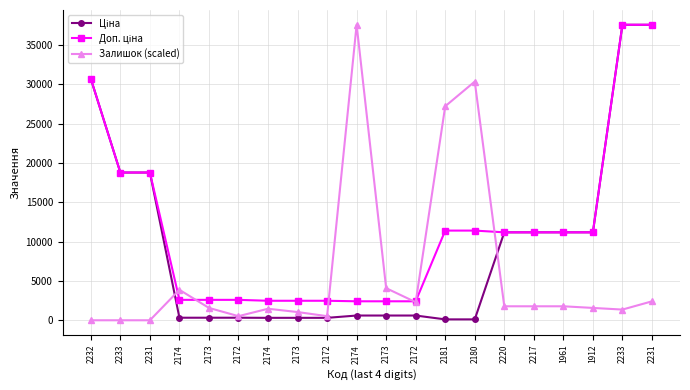

How many values in the Залишок (scaled) series exceed 1780?

10